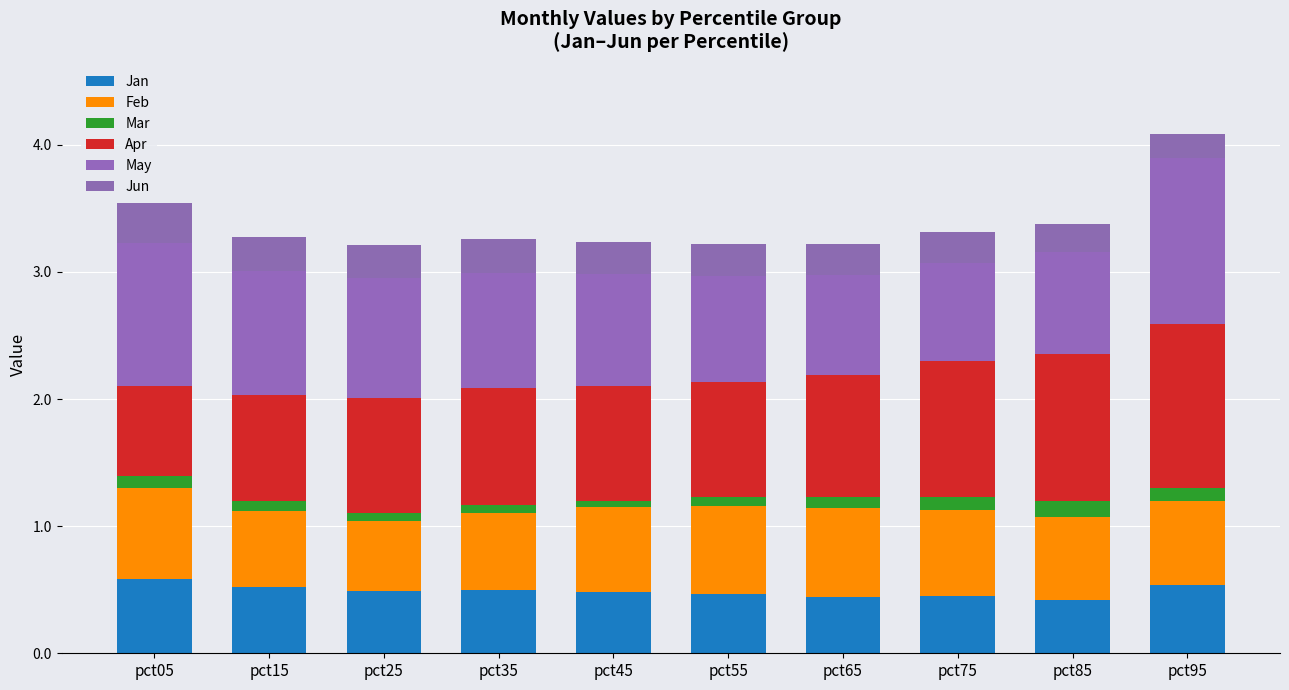

Between pct15 and pct45, which is larger?

pct15